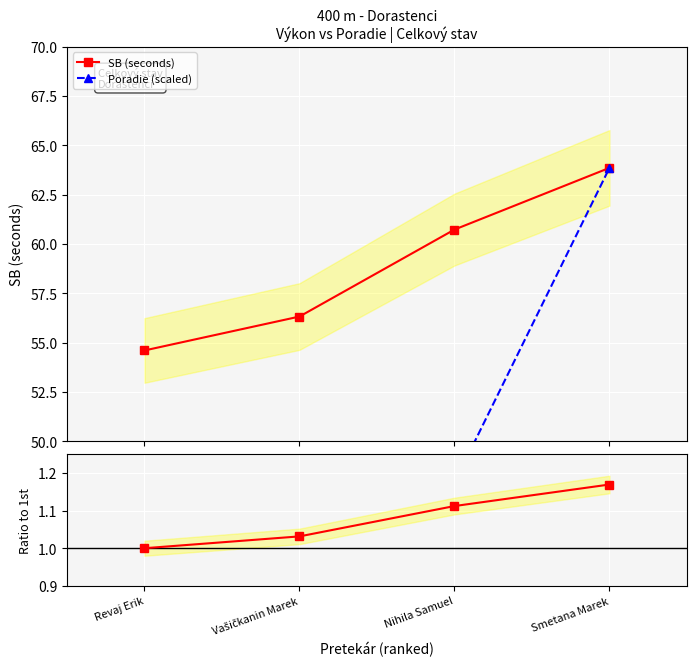

Rank the series by their maximum value, from lowest to highest.

Ratio to 1st, SB (seconds), Poradie (scaled)